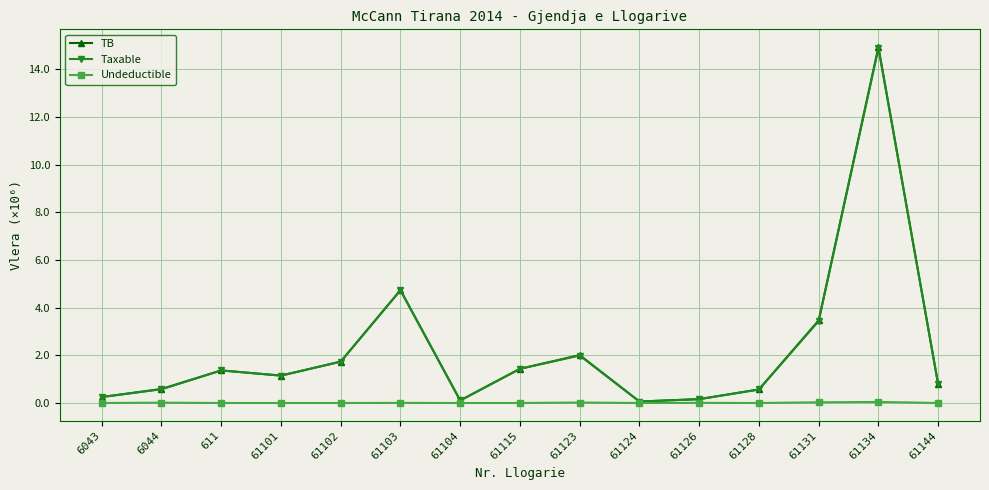

Which label corresponds to the largest value in the chart?

61134